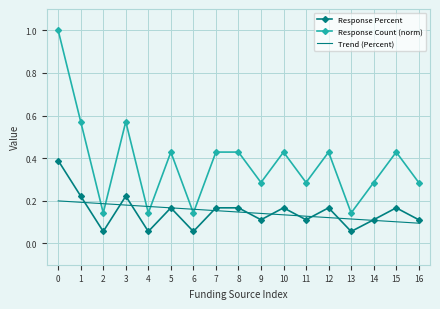

Between 0 and 13, which series saw the biggest shift?

Response Count (norm)